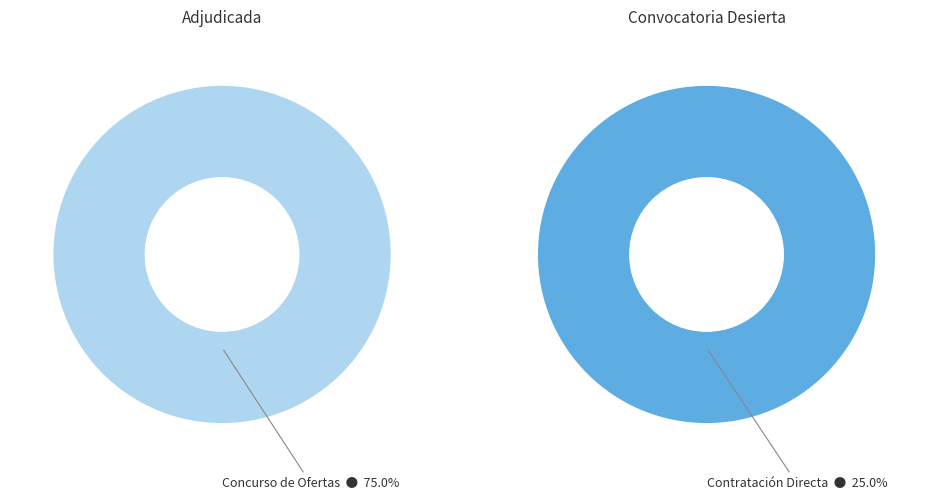

Which category has the smallest portion of the pie?

Contratación Directa